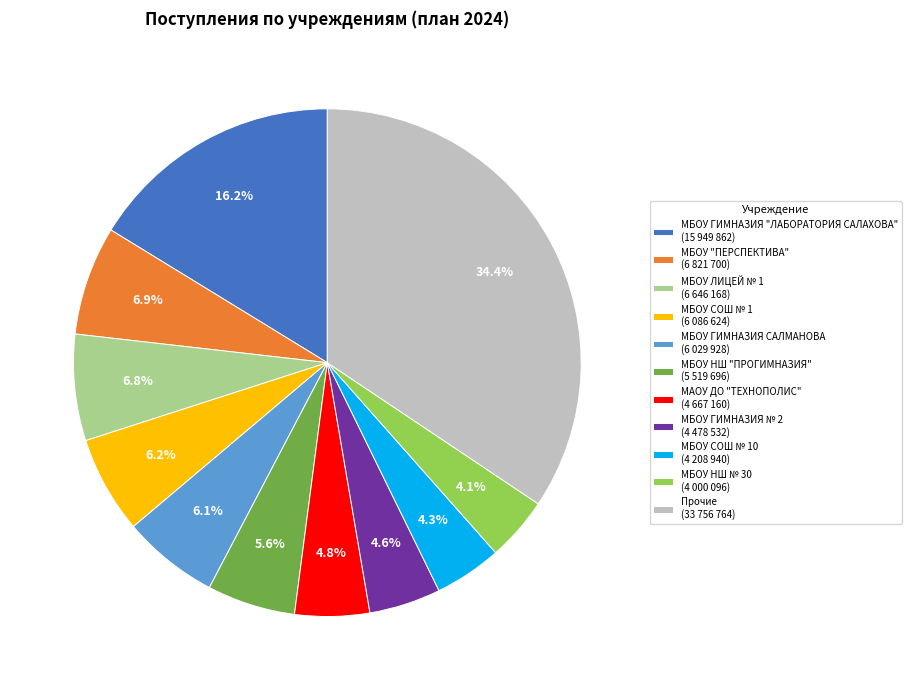

Is there any slice that represents more than half of the pie?

No